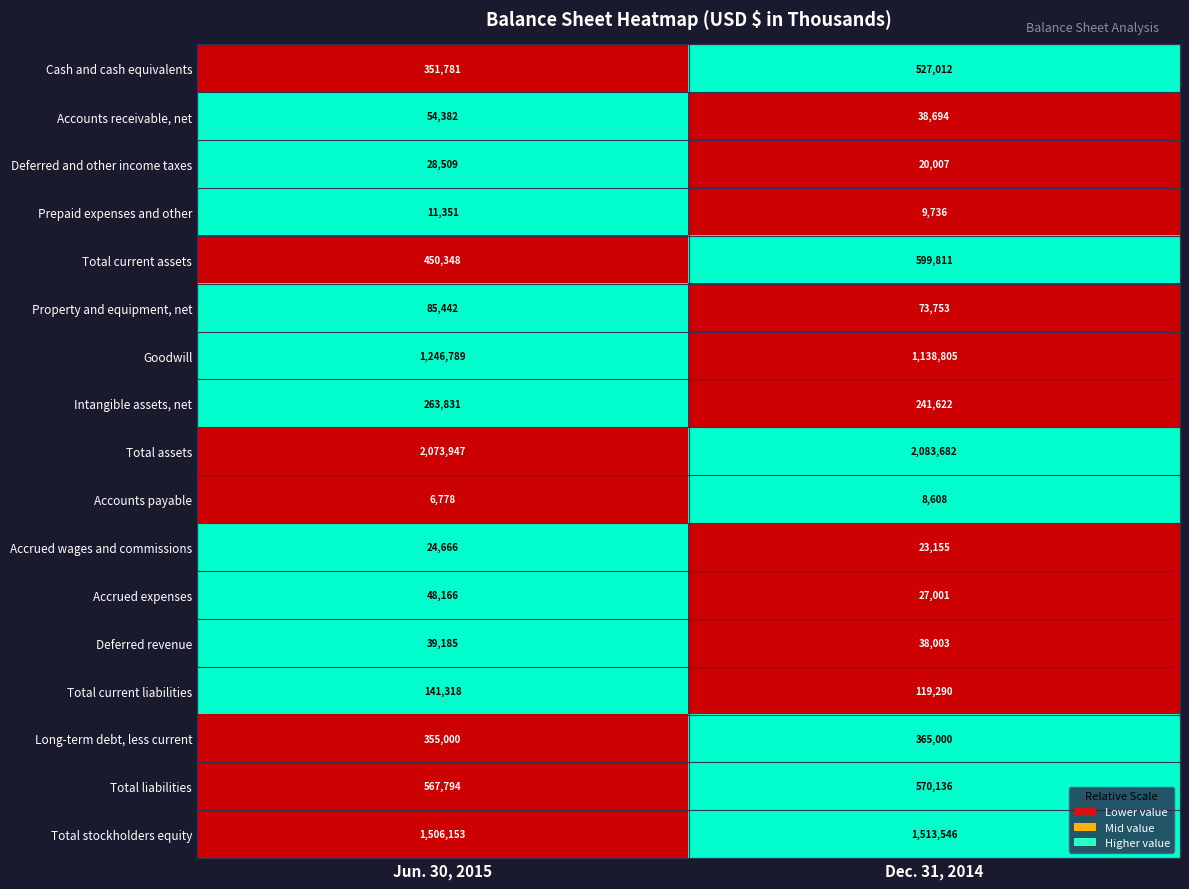

Which series changed the most between Jun. 30, 2015 and Dec. 31, 2014?

Cash and cash equivalents